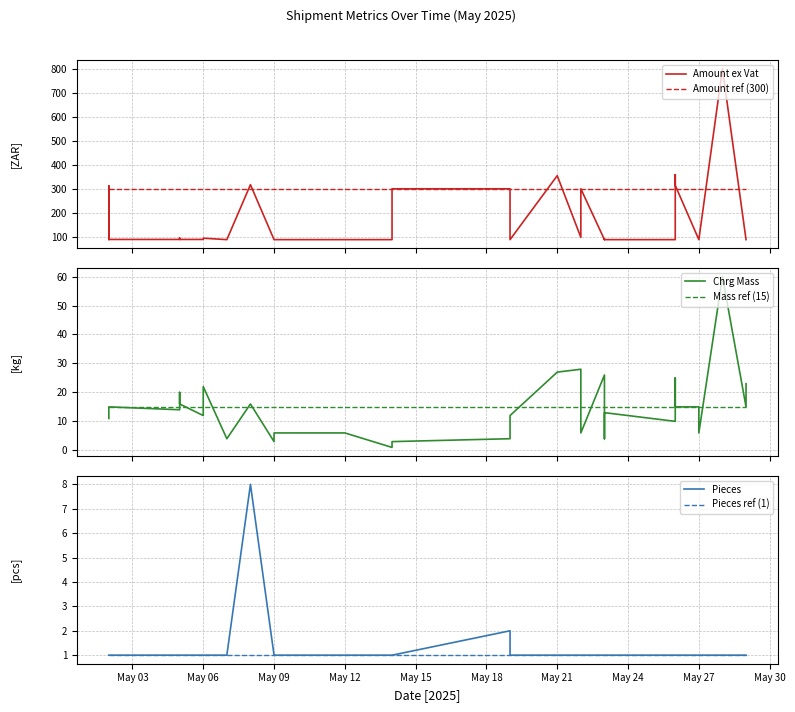

What are all the series names shown in the legend?

Amount ex Vat, Amount ref (300), Chrg Mass, Mass ref (15), Pieces, Pieces ref (1)